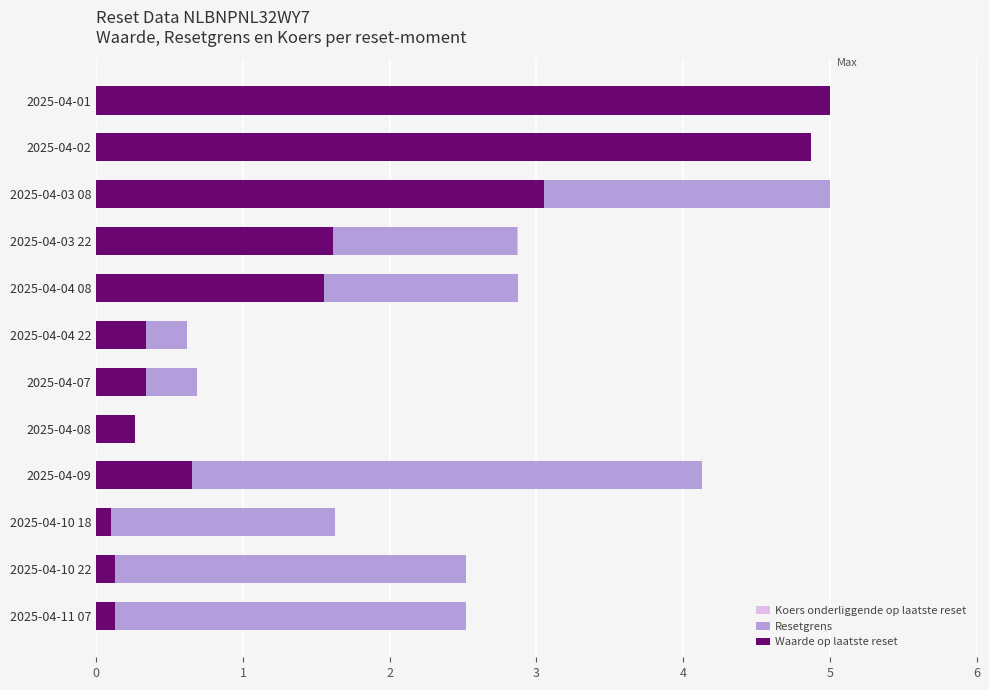

Is it true that Resetgrens equals 2.2 at 2025-04-01?

False